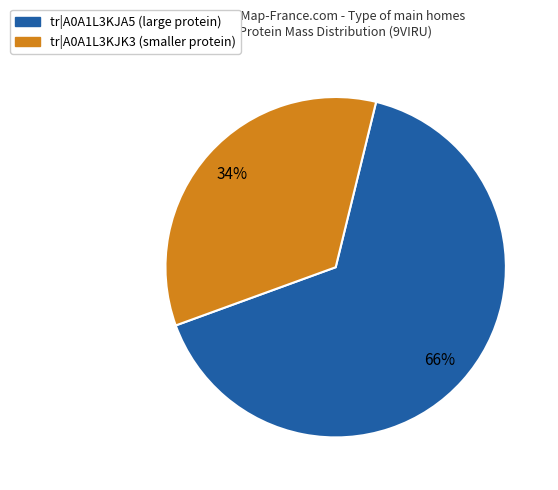

Does any single category account for the majority?

Yes